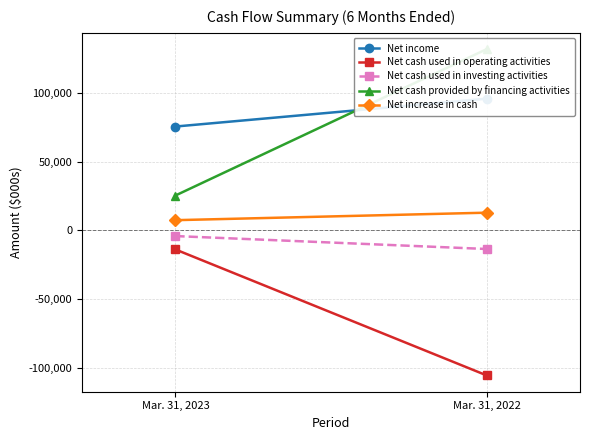

List the labels in order of Net cash used in operating activities value, smallest first.

Mar. 31, 2022, Mar. 31, 2023